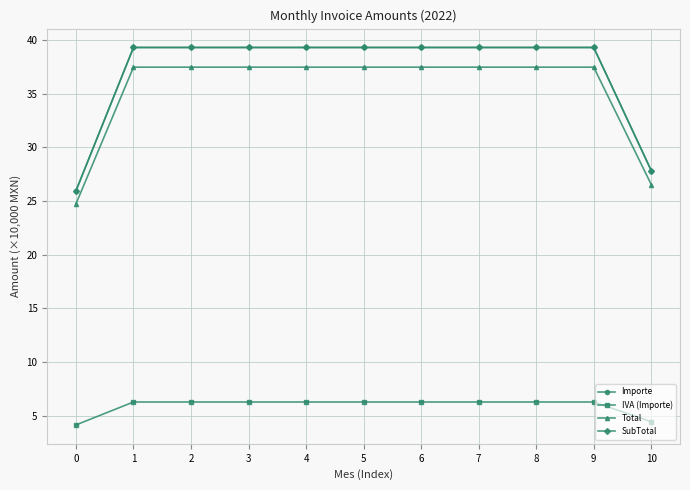

Is the value of Importe at 8 greater than the value of SubTotal at 2?

No